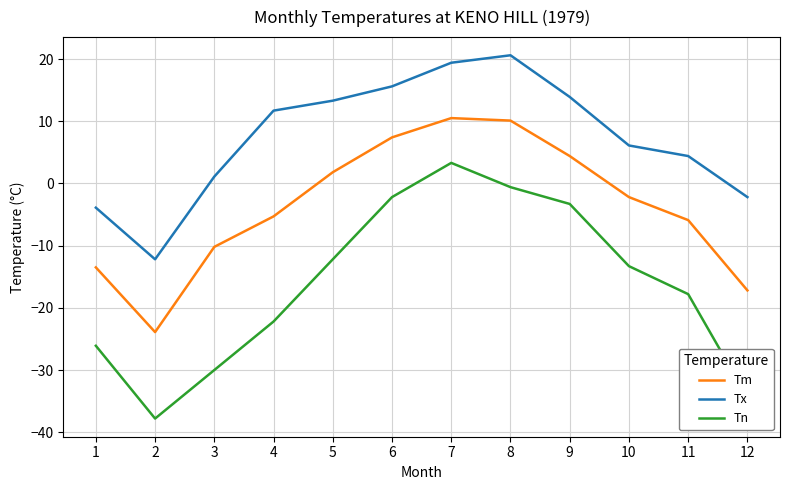

Where is the first local maximum for Tn?

7